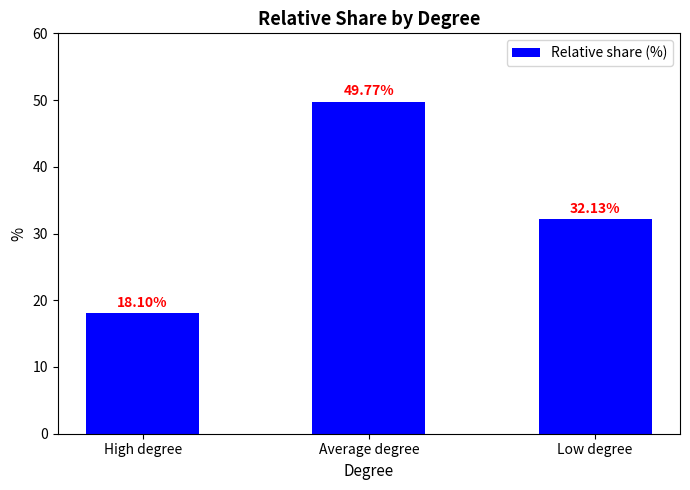

What is the value of the 1st bar from the left?

18.1